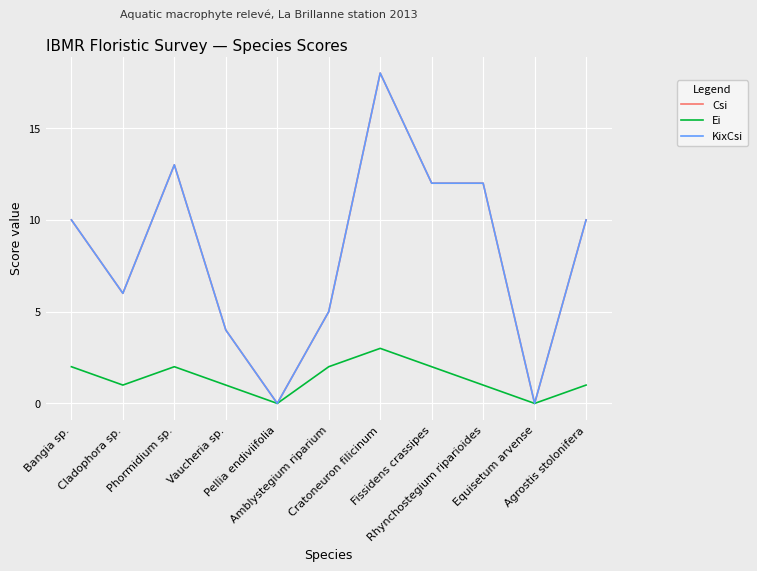

What is the difference between the maximum and minimum values in the Ei series?

3